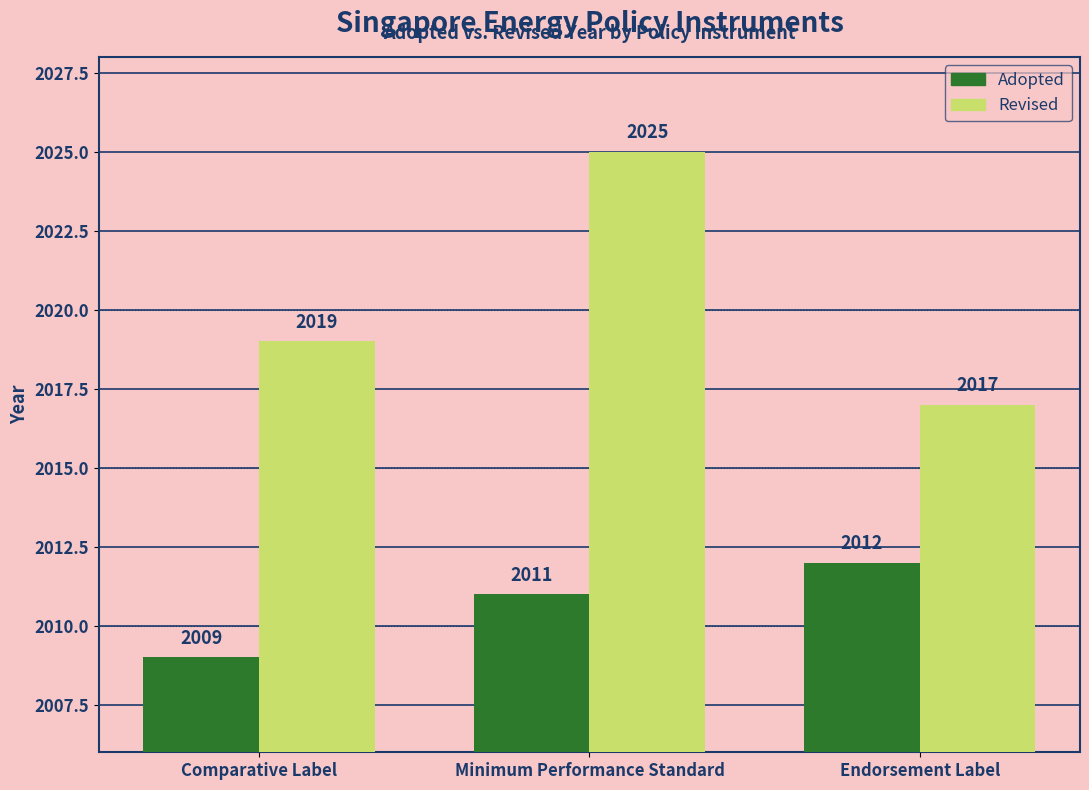

At which category is the sum across all series the highest?

Minimum Performance Standard